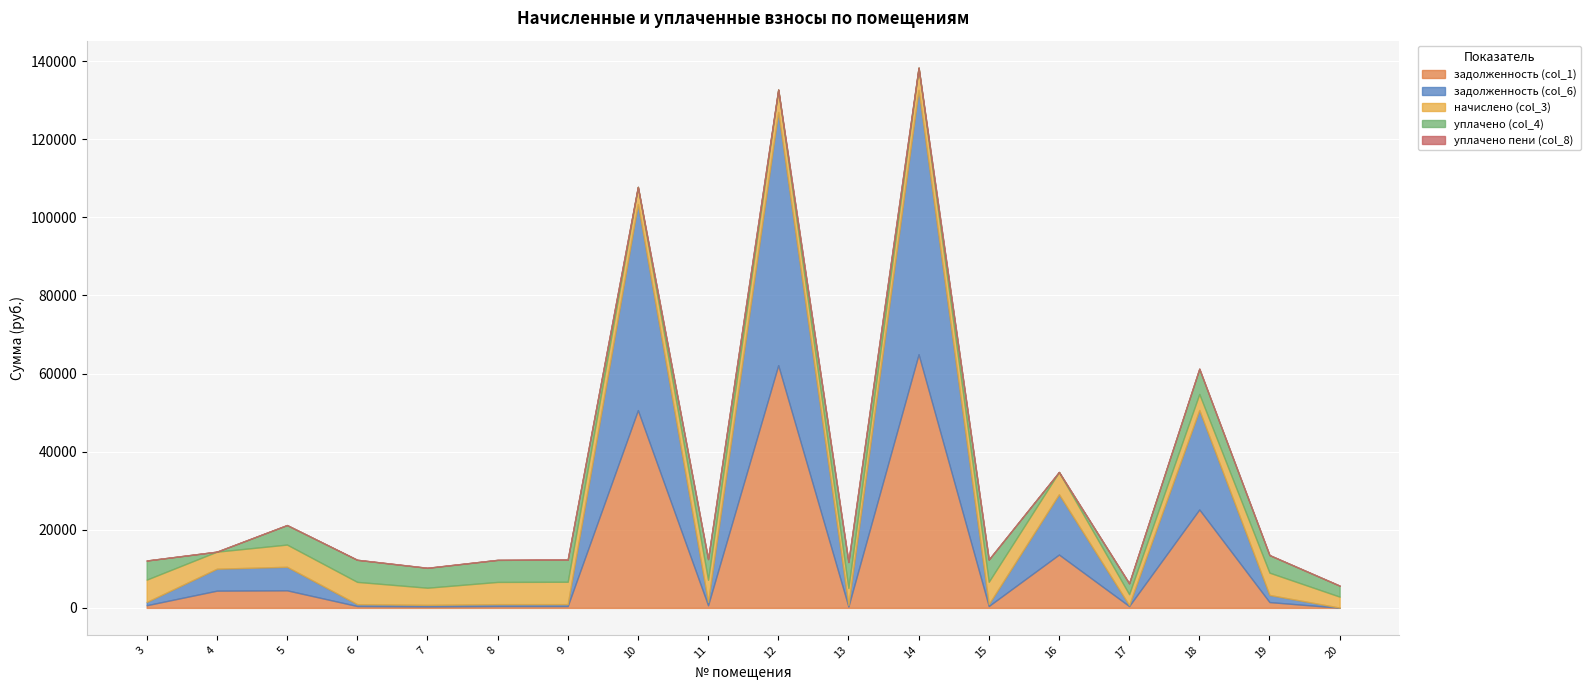

True or false: начислено (col_3) and уплачено пени (col_8) cross at least once.

False